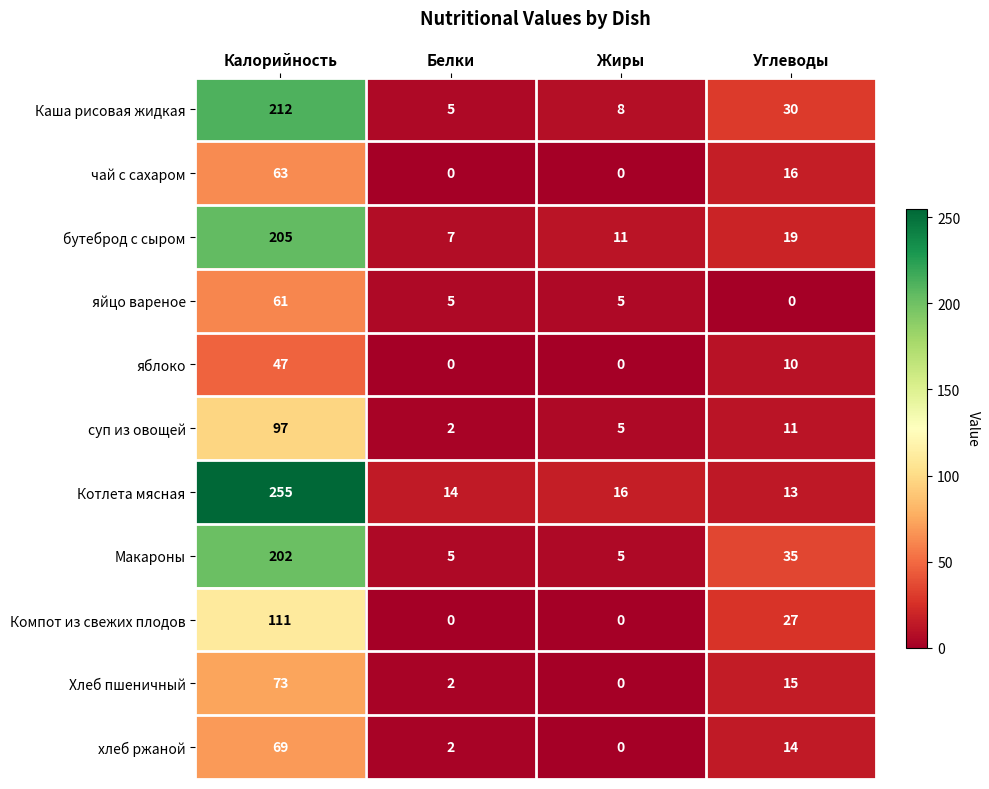

Is the value of яйцо вареное at Калорийность greater than the value of Хлеб пшеничный at Углеводы?

Yes